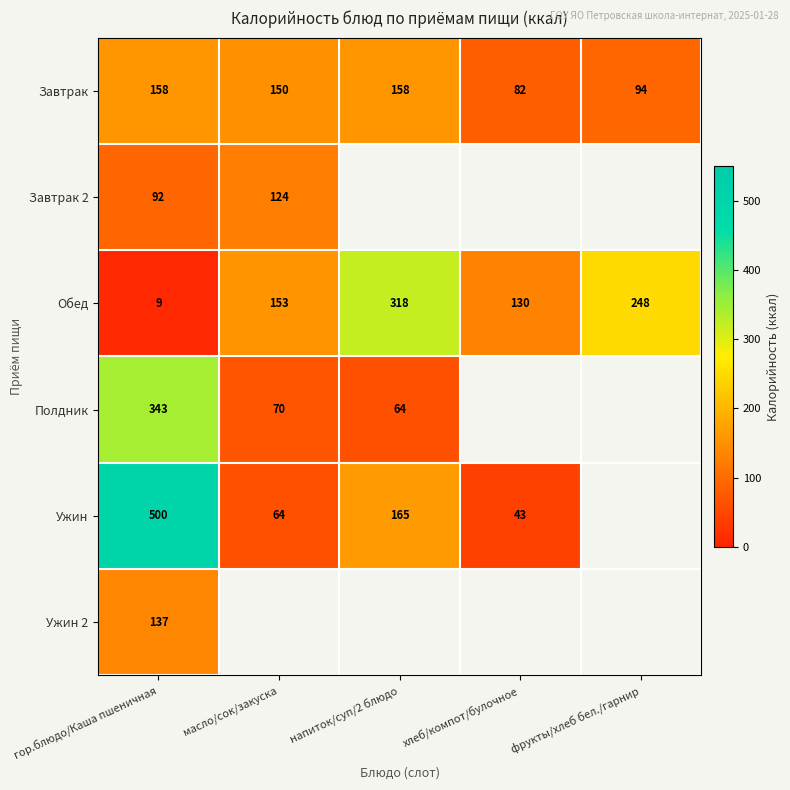

What is the total value across all series at гор.блюдо/Каша пшеничная?

1239